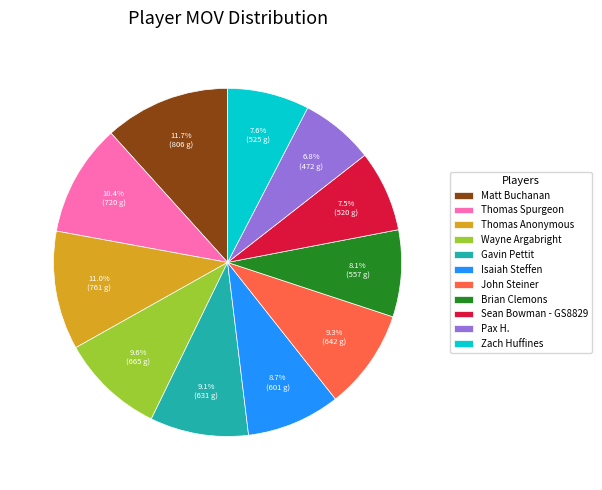

What is the ratio of the value at Thomas Spurgeon to the value at Isaiah Steffen?

1.2